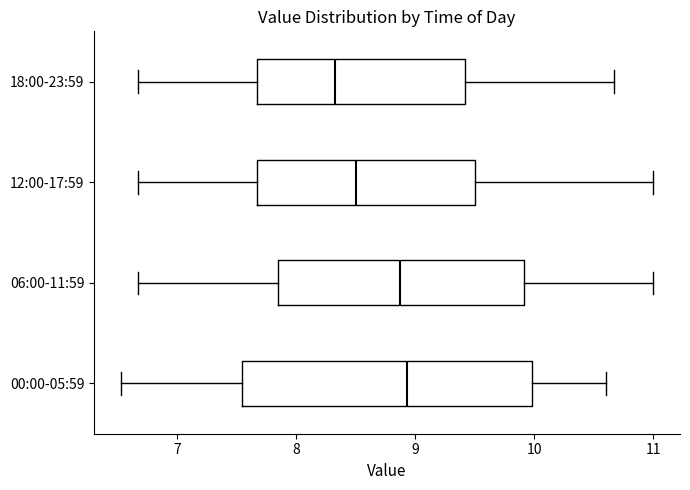

Reading bottom to top, read every box against the x-axis: the position of its median line, the range the box covers, and the ends of its whiskers. The values are not printed on the chart, so give them approximately, as read against the axis.

00:00-05:59: median 8.9, box 7.6 to 10.0, whiskers 6.5 to 10.6
06:00-11:59: median 8.9, box 7.9 to 9.9, whiskers 6.7 to 11.0
12:00-17:59: median 8.5, box 7.7 to 9.5, whiskers 6.7 to 11.0
18:00-23:59: median 8.3, box 7.7 to 9.4, whiskers 6.7 to 10.7